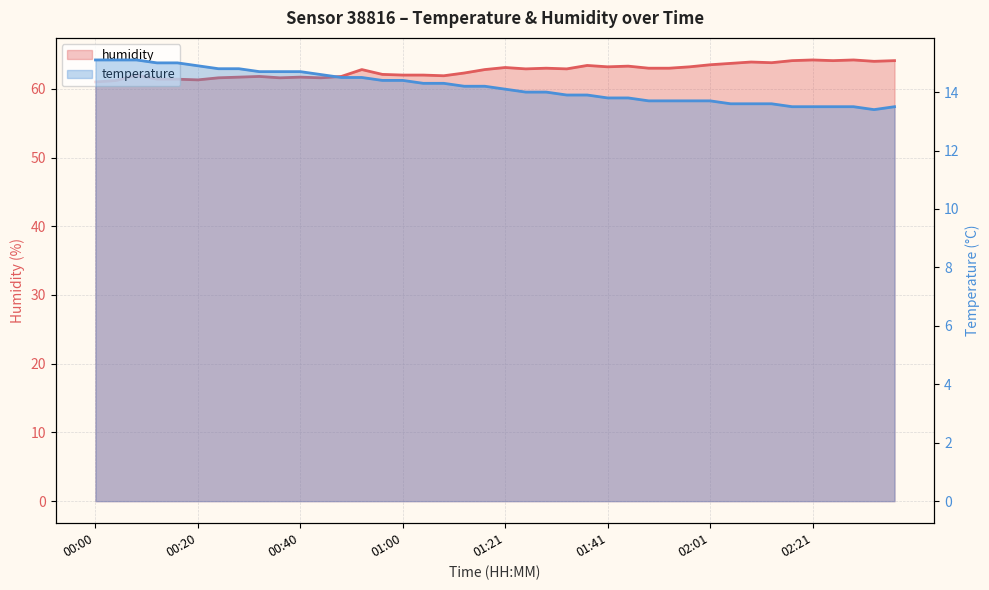

Is the value of temperature at 00:32 greater than the value of humidity at 01:29?

No